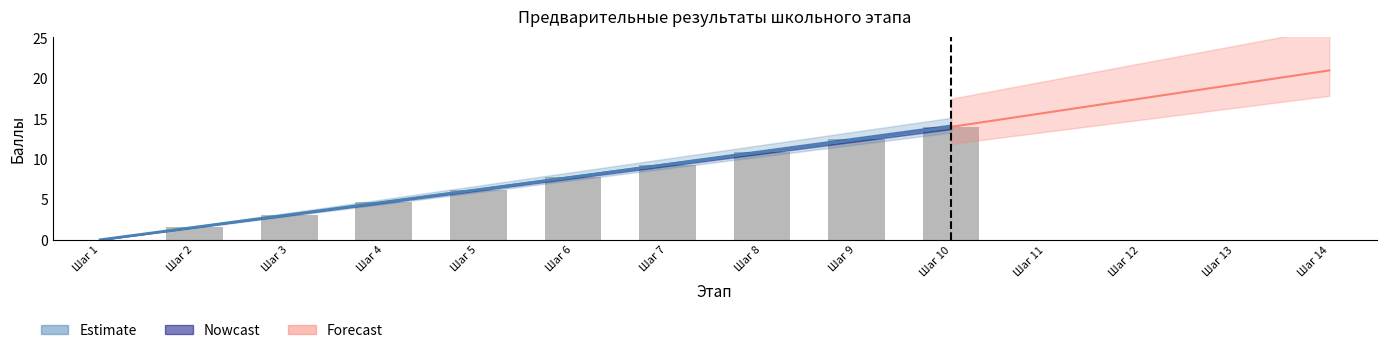

How many data points are above 7?

5